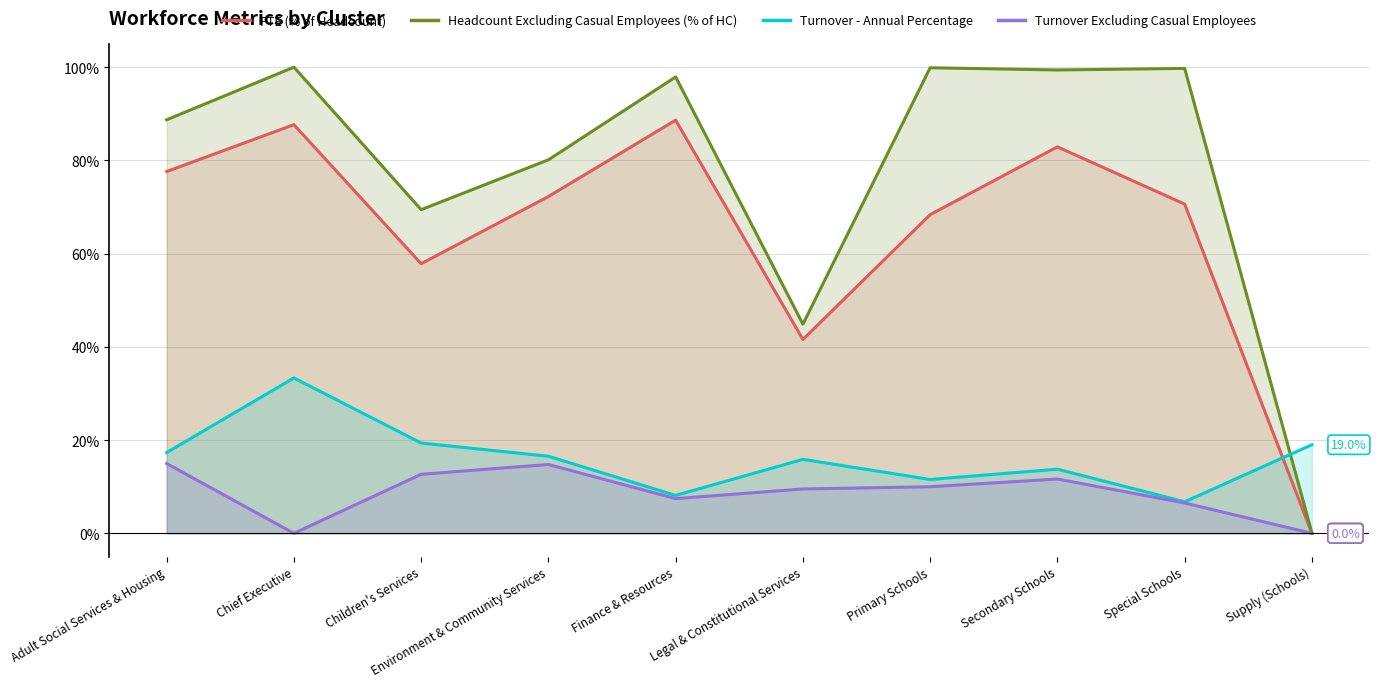

What is the label of the 9th point from the right?

Chief Executive